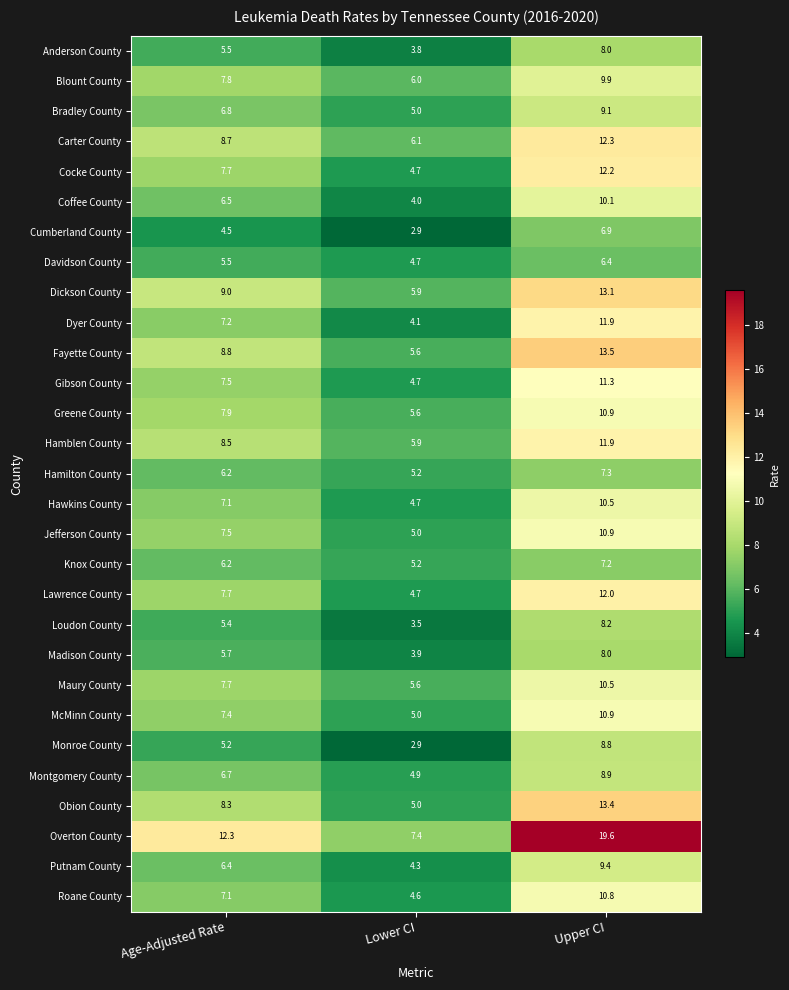

What is the sum of the Bradley County values at Lower CI and Upper CI?

14.1